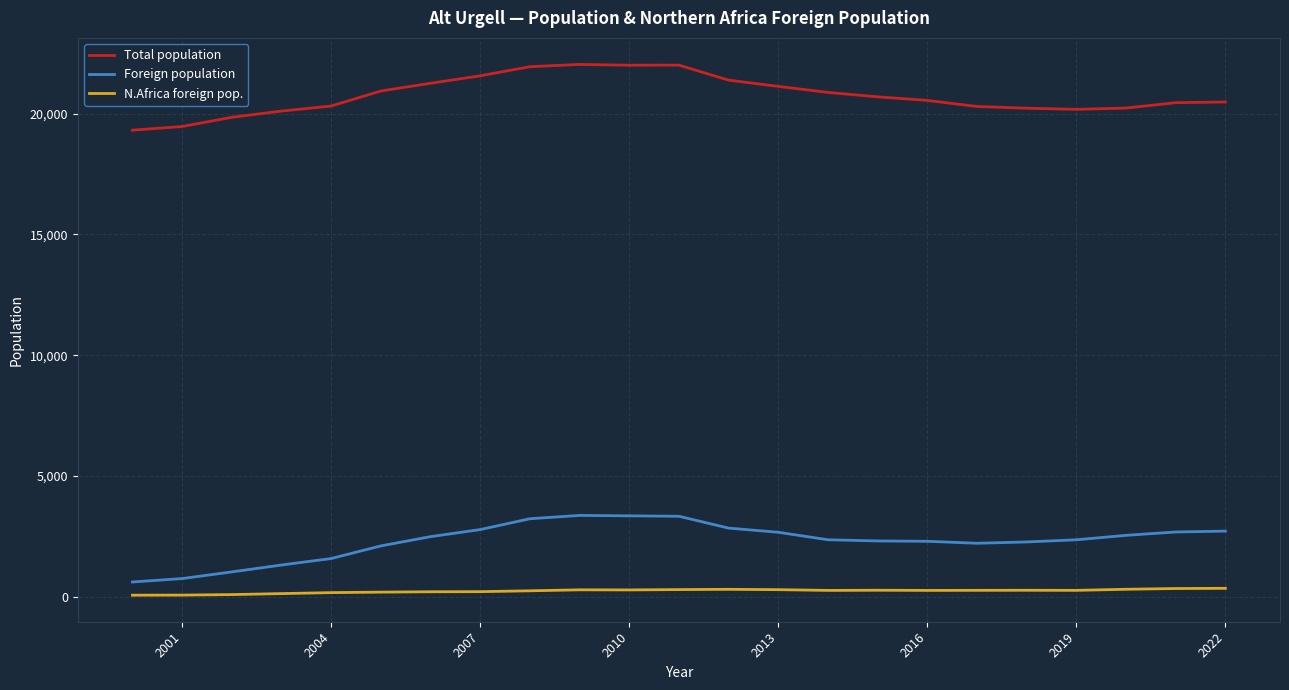

What is the sum of all Foreign population values?

53123